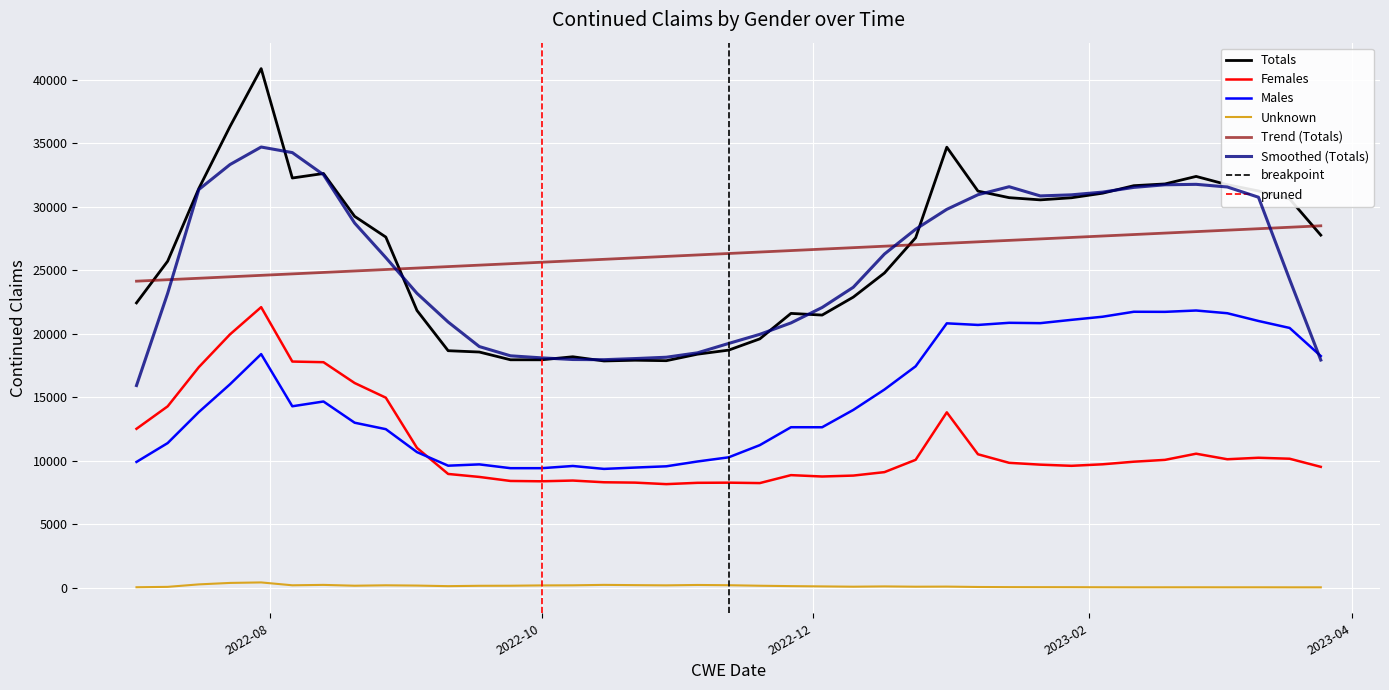

What is the highest value of the Totals series?

40880.0